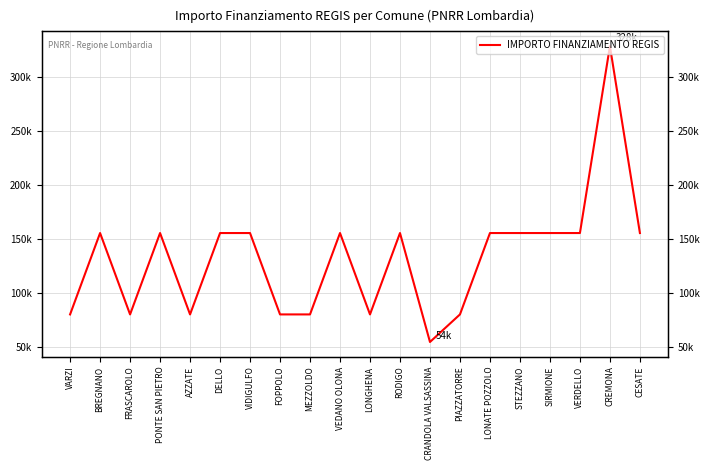

How many points are lower than both their immediate neighbors (excluding endpoints)?

4